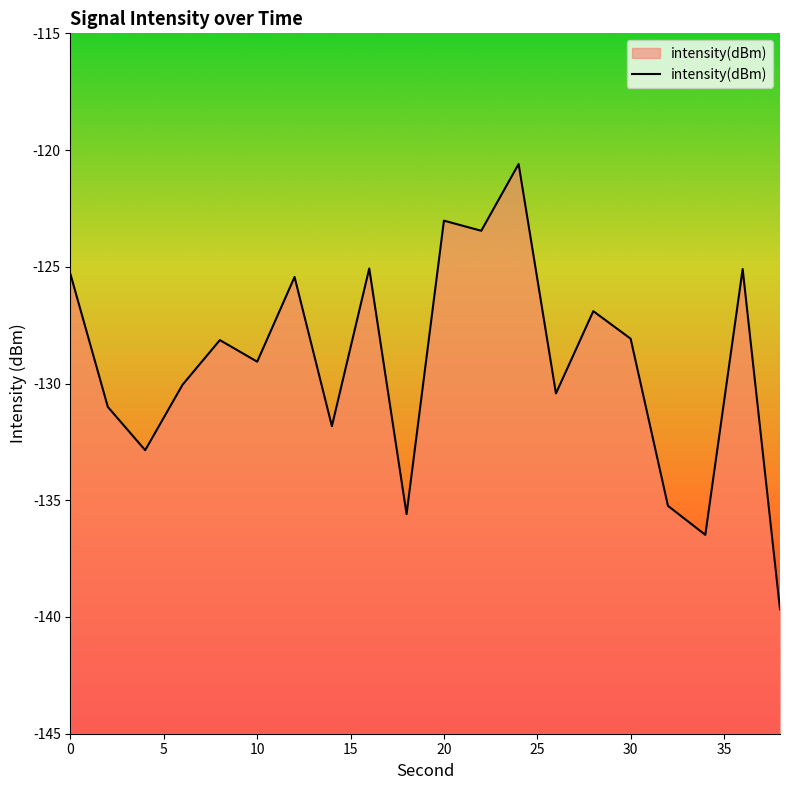

What is the approximate value at 0?

-125.3